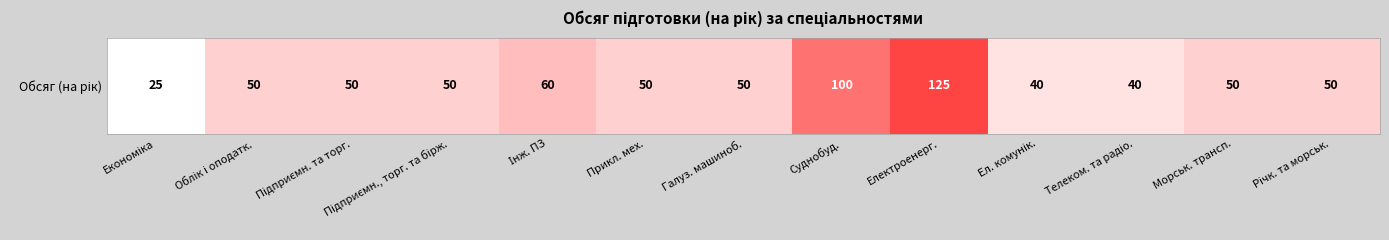

List the labels in order of value, smallest first.

Економіка, Ел. комунік., Телеком. та радіо., Облік і оподатк., Підприємн. та торг., Підприємн., торг. та бірж., Прикл. мех., Галуз. машиноб., Морськ. трансп., Річк. та морськ., Інж. ПЗ, Суднобуд., Електроенерг.